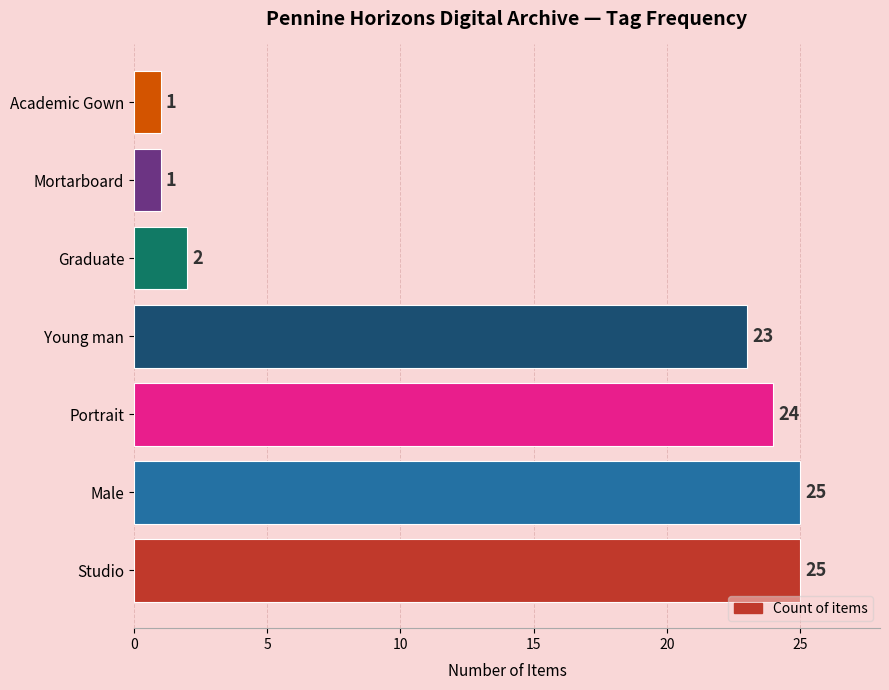

Which has a higher value, Graduate or Male?

Male